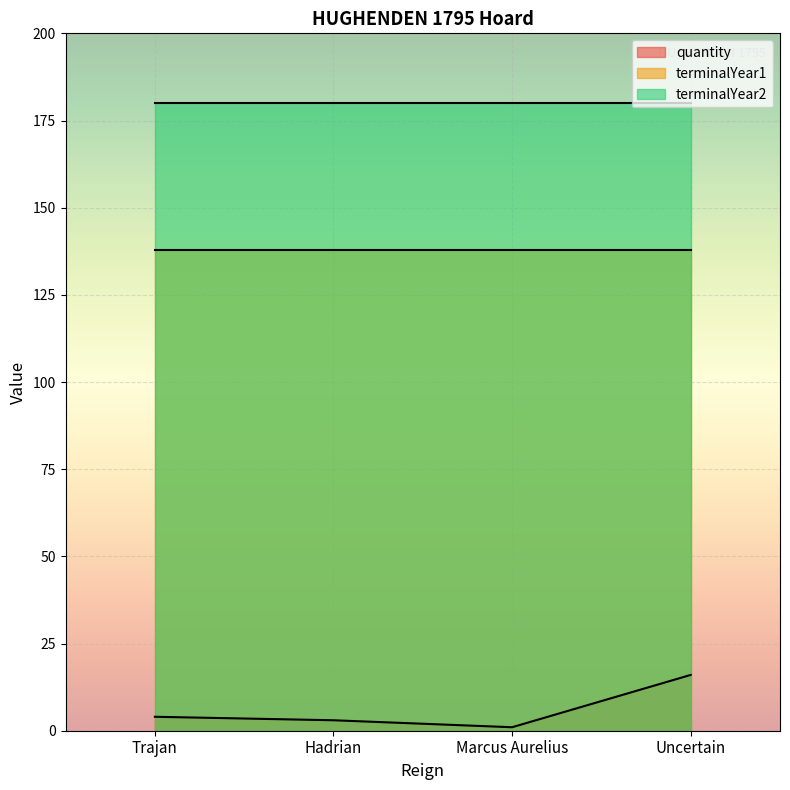

Which label corresponds to the largest value in the chart?

Trajan